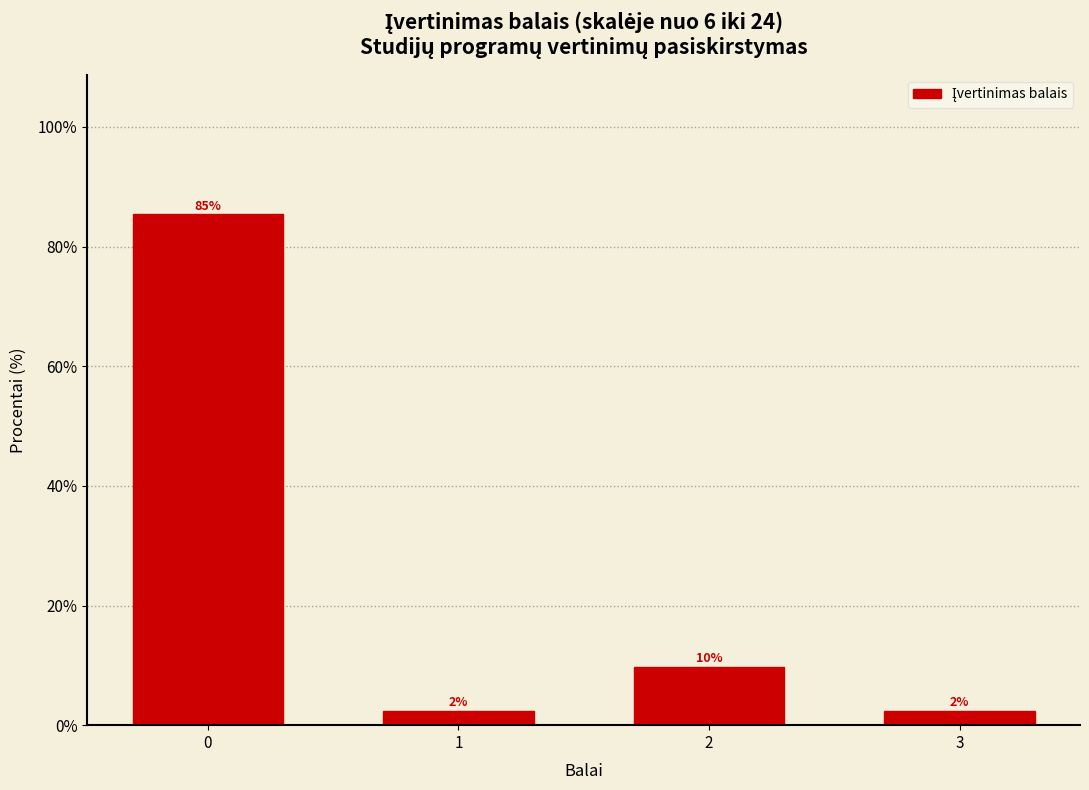

How many bars are there in total?

4